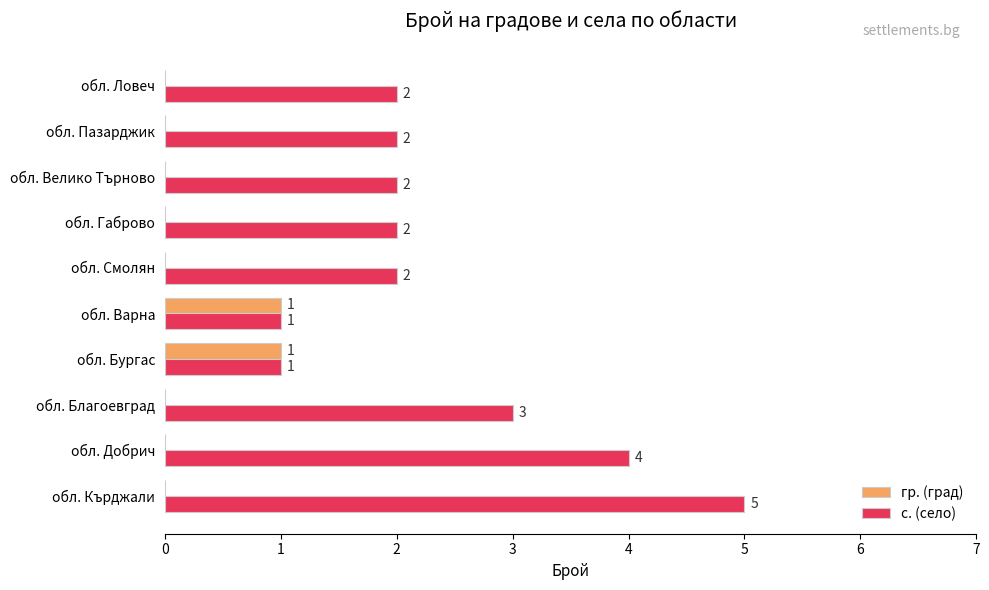

Which series has the widest spread of values?

с. (село)